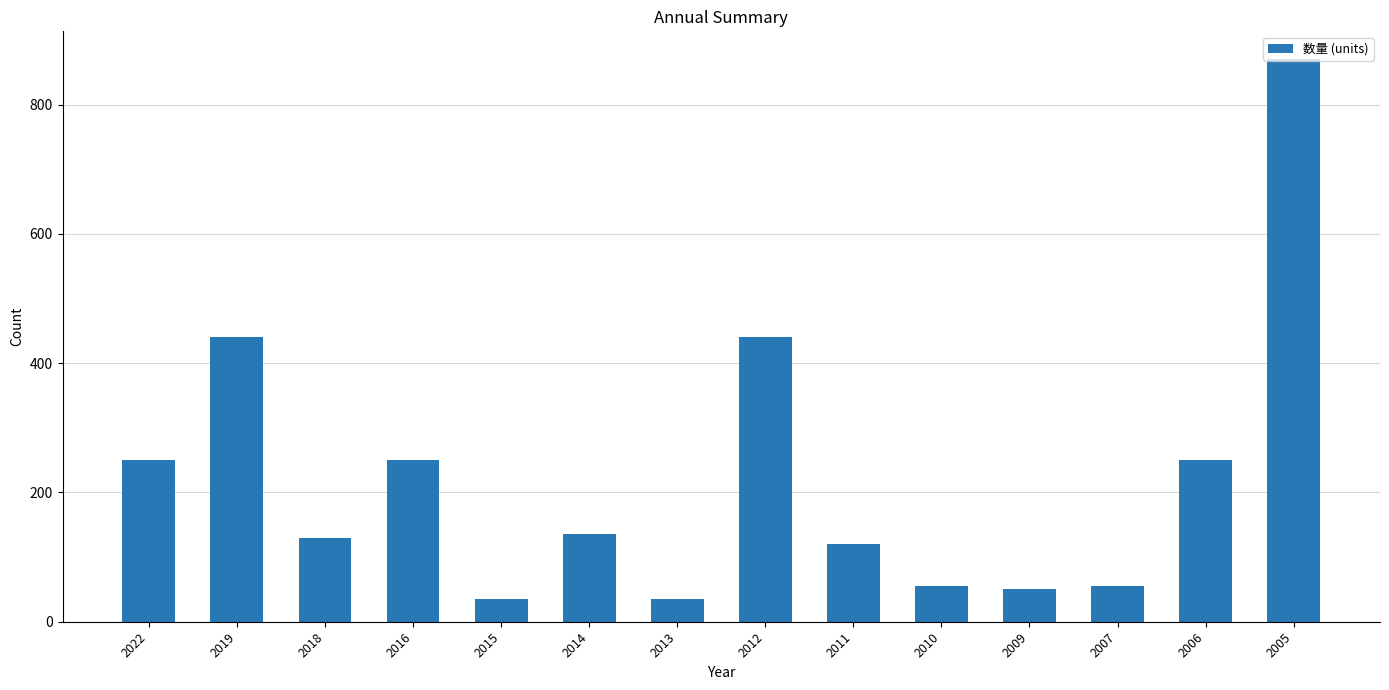

What is the maximum value shown in the chart?

870